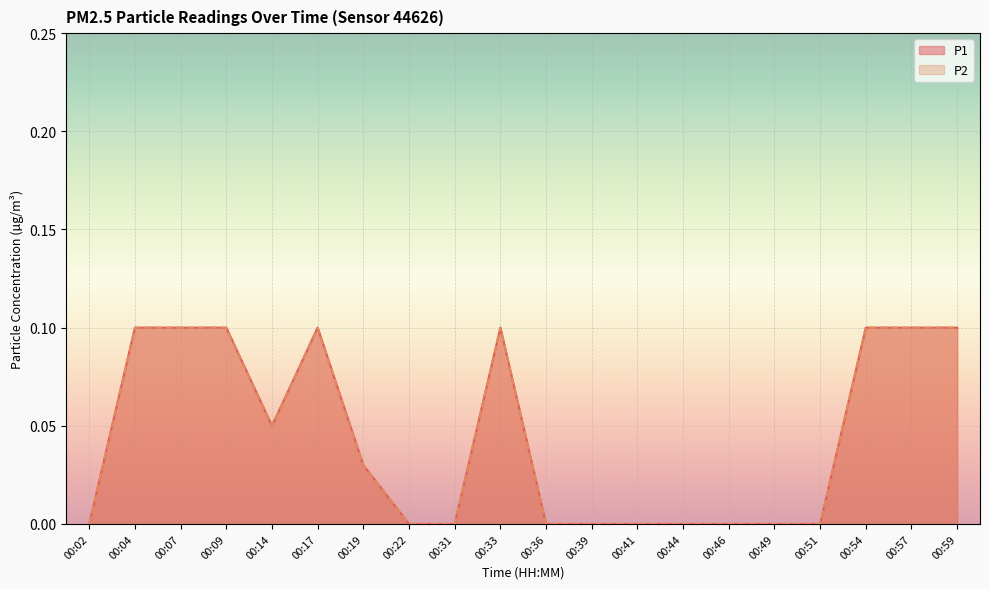

Does the chart display data point markers on the line(s)?

No